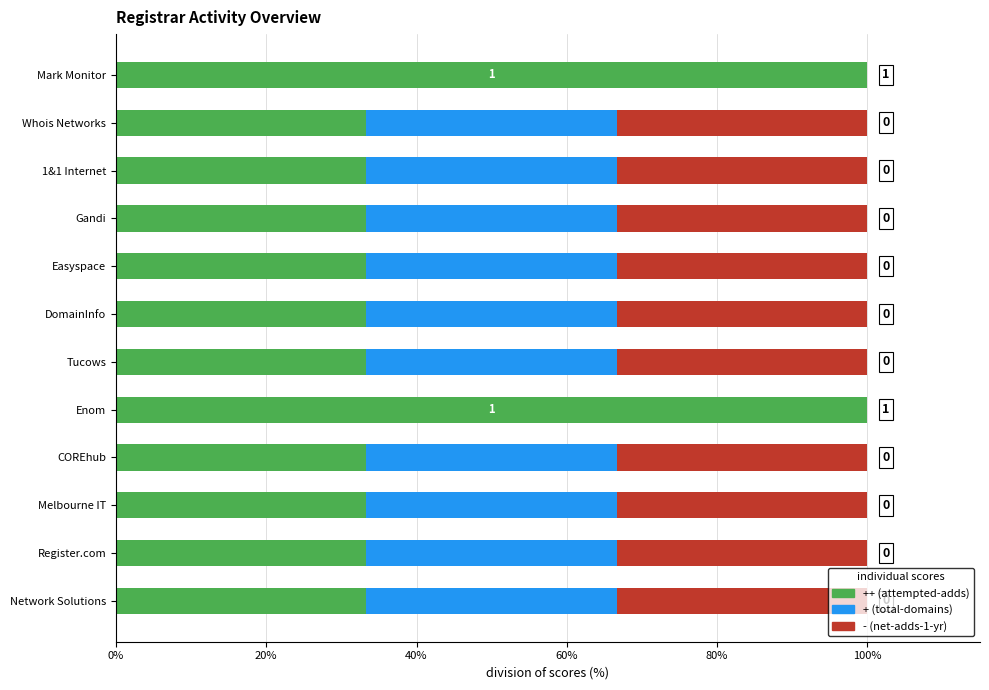

What is the total value across all series at Register.com?

100.0